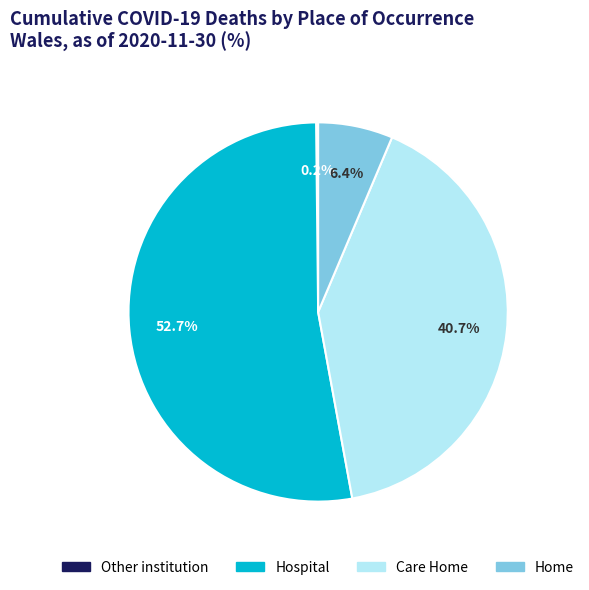

Which category has the biggest portion of the pie?

Hospital